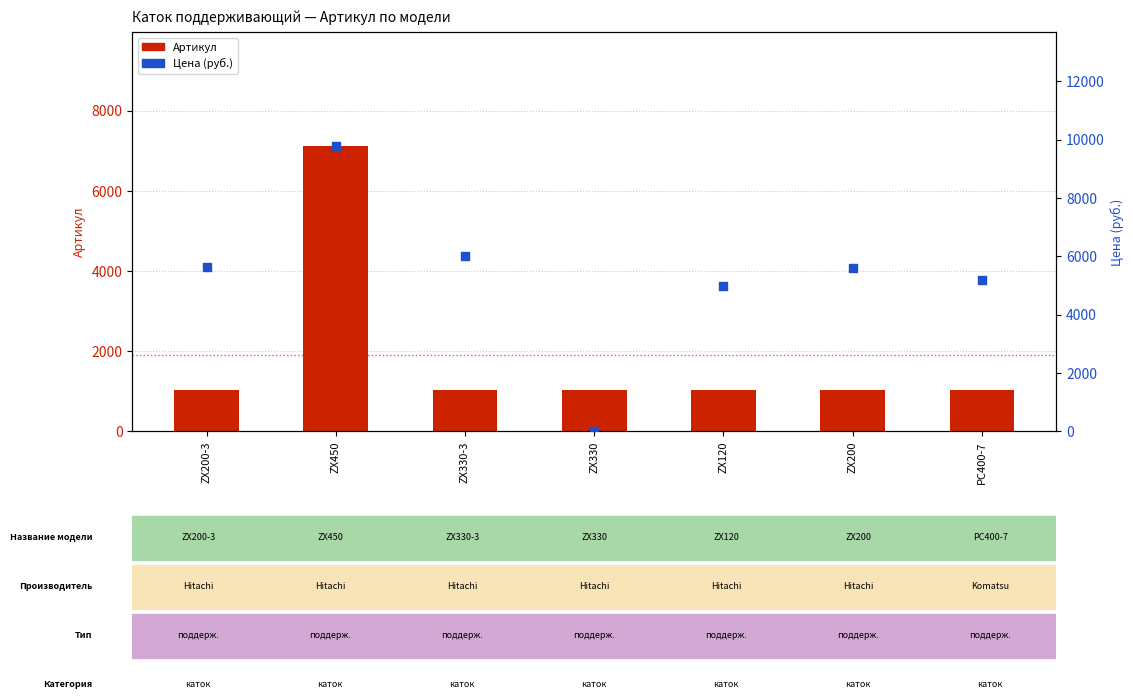

Which series has the largest Y range (max minus min)?

Цена (руб.)